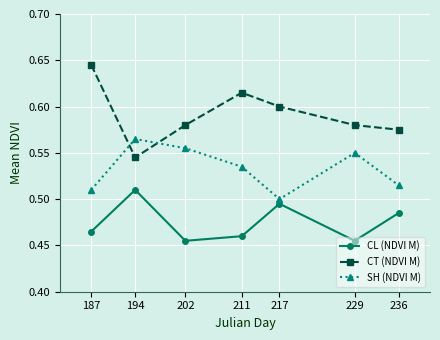

True or false: CT (NDVI M) and CL (NDVI M) cross at least once.

False